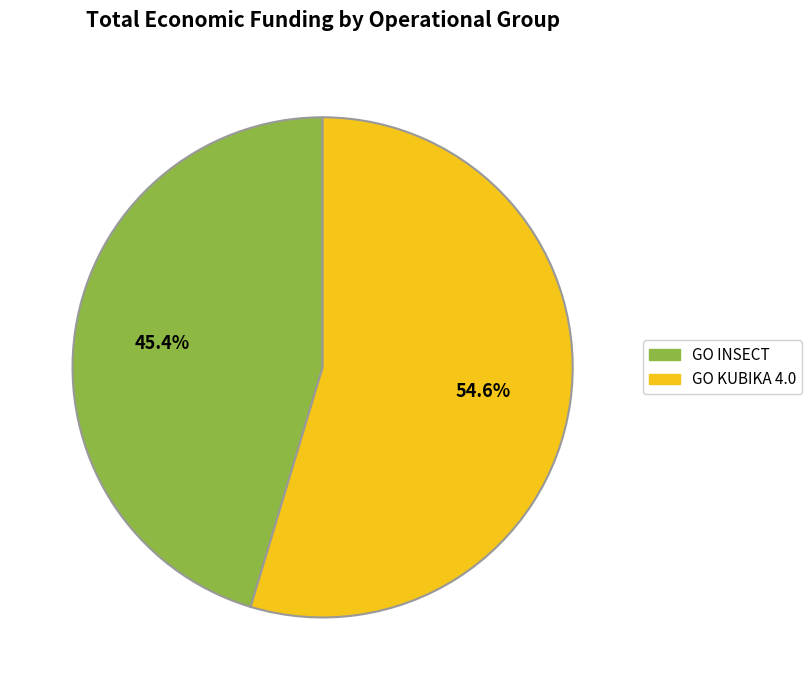

Between GO KUBIKA 4.0 and GO INSECT, which is larger?

GO KUBIKA 4.0